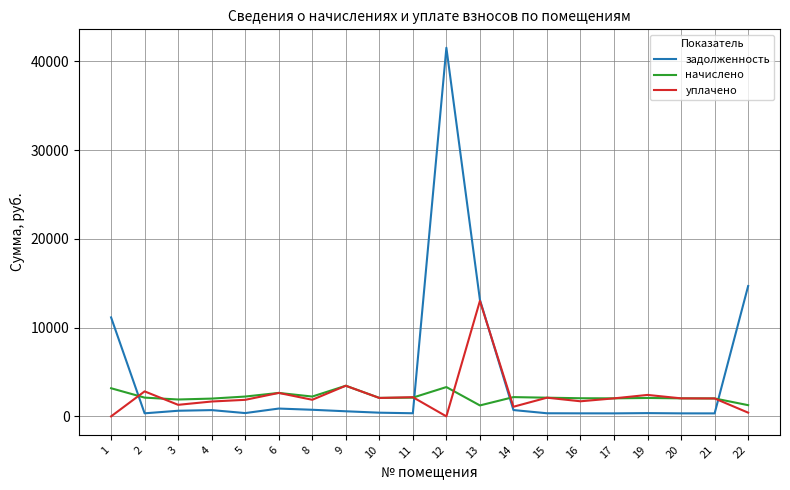

Is the value of уплачено at 20 greater than the value of начислено at 13?

Yes